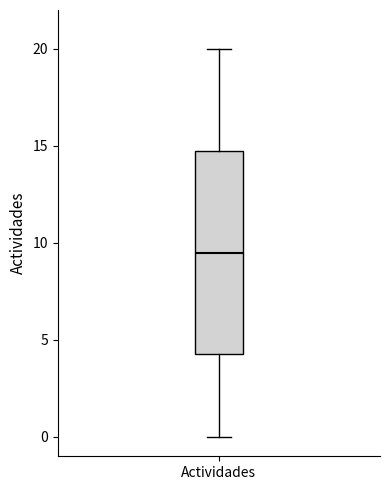

Transcribe this box plot: give where the median line is, the range the box spans, and where the two whiskers end, as read against the y-axis. The values are not printed on the chart, so give them approximately, as read against the axis.

median 9.5, box 4.5 to 15.0, whiskers 0.0 to 20.0